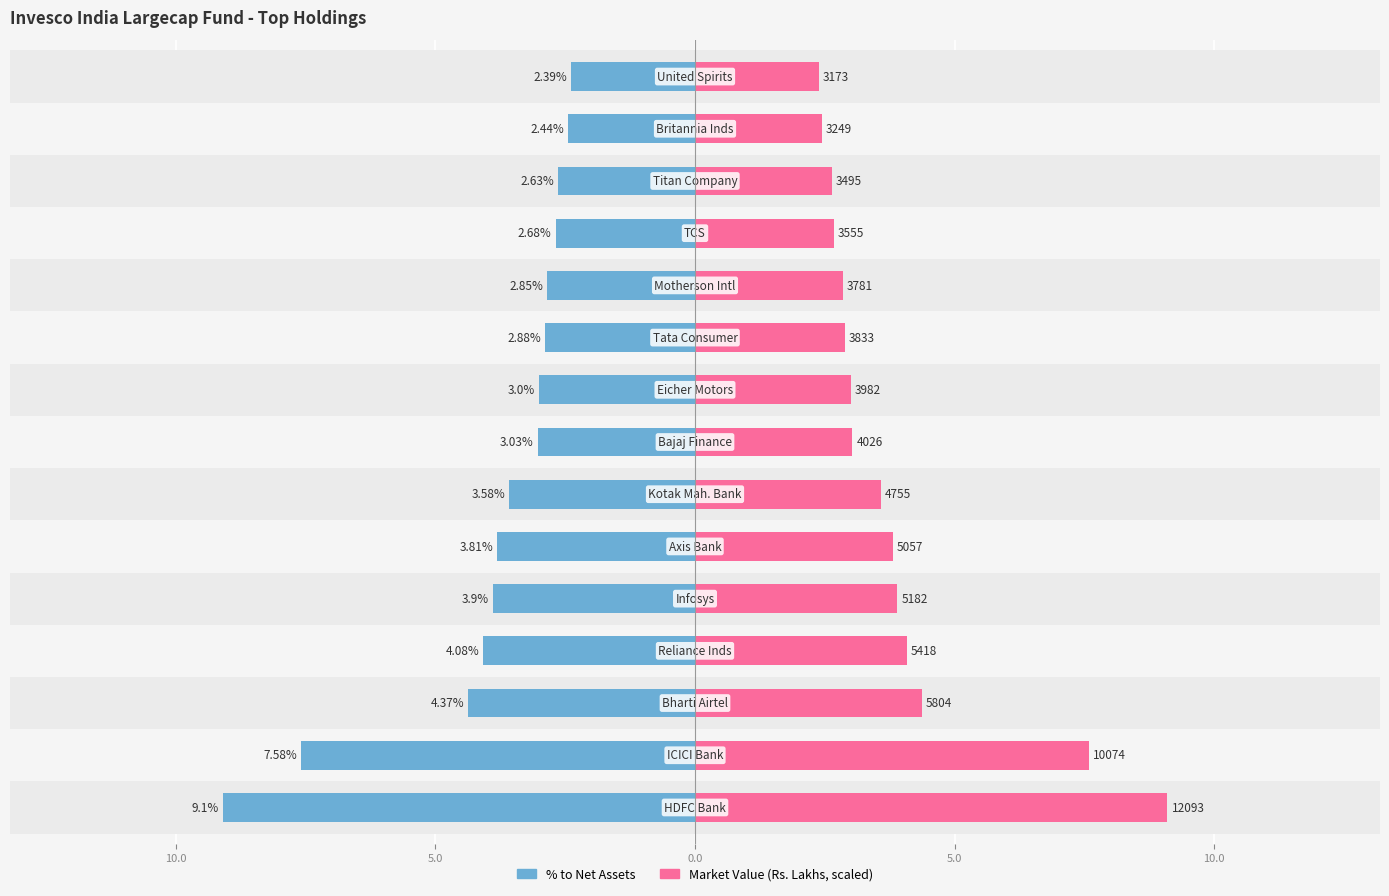

Reading left to right, transcribe all the data shown in this chart.

% to Net Assets: -9.1	-7.6	-4.4	-4.1	-3.9	-3.8	-3.6	-3.0	-3.0	-2.9	-2.9	-2.7	-2.6	-2.4	-2.4
Market Value (Rs. Lakhs, scaled): 9.1	7.6	4.4	4.1	3.9	3.8	3.6	3.0	3.0	2.9	2.8	2.7	2.6	2.4	2.4